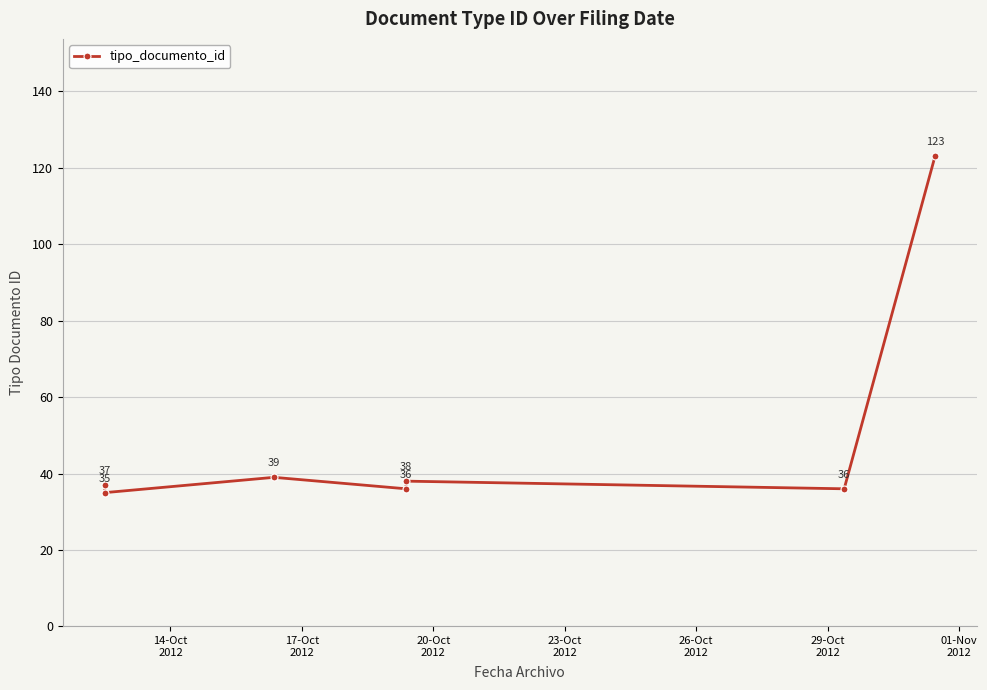

What is the minimum value shown in the chart?

35